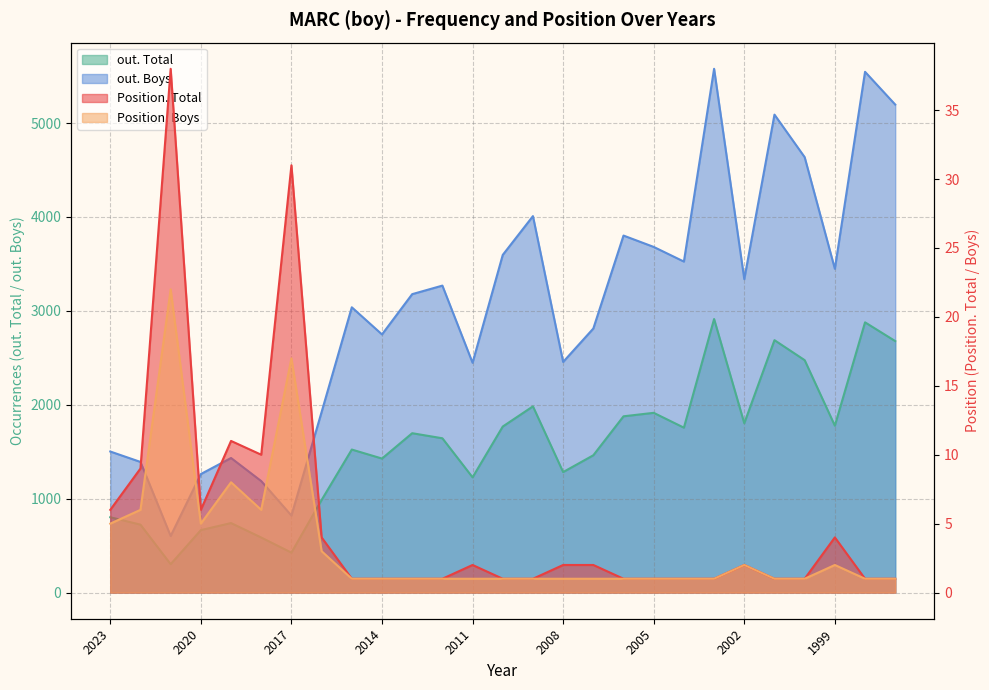

Reading left to right, list all the values displayed in this chart.

Position. Total: 2023=6	2022=9	2021=38	2020=6	2019=11	2018=10	2017=31	2016=4	2015=1	2014=1	2013=1	2012=1	2011=2	2010=1	2009=1	2008=2	2007=2	2006=1	2005=1	2004=1	2003=1	2002=2	2001=1	2000=1	1999=4	1998=1	1997=1
Position. Boys: 2023=5	2022=6	2021=22	2020=5	2019=8	2018=6	2017=17	2016=3	2015=1	2014=1	2013=1	2012=1	2011=1	2010=1	2009=1	2008=1	2007=1	2006=1	2005=1	2004=1	2003=1	2002=2	2001=1	2000=1	1999=2	1998=1	1997=1
out. Total: 2023=802	2022=723	2021=302	2020=665	2019=740	2018=586	2017=425	2016=986	2015=1523	2014=1427	2013=1697	2012=1643	2011=1227	2010=1768	2009=1983	2008=1283	2007=1462	2006=1877	2005=1914	2004=1756	2003=2913	2002=1803	2001=2688	2000=2475	1999=1777	1998=2878	1997=2678
out. Boys: 2023=1502	2022=1391	2021=602	2020=1262	2019=1433	2018=1187	2017=820	2016=1923	2015=3038	2014=2749	2013=3178	2012=3269	2011=2447	2010=3596	2009=4009	2008=2456	2007=2812	2006=3802	2005=3681	2004=3525	2003=5578	2002=3338	2001=5090	2000=4637	1999=3448	1998=5546	1997=5197